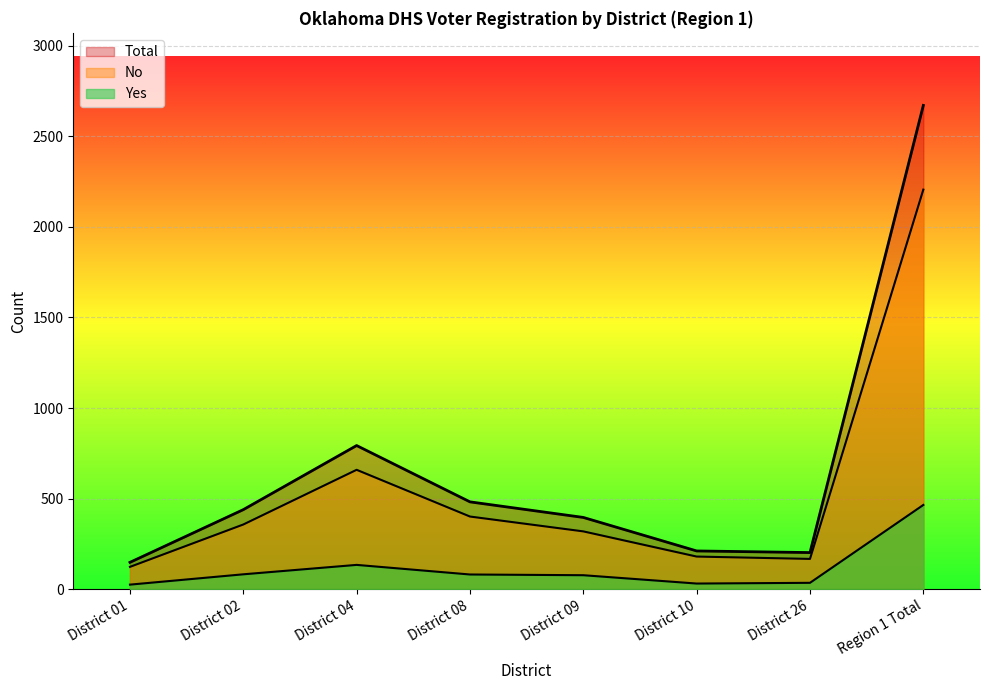

Where does the Yes series first go above 81?

District 02